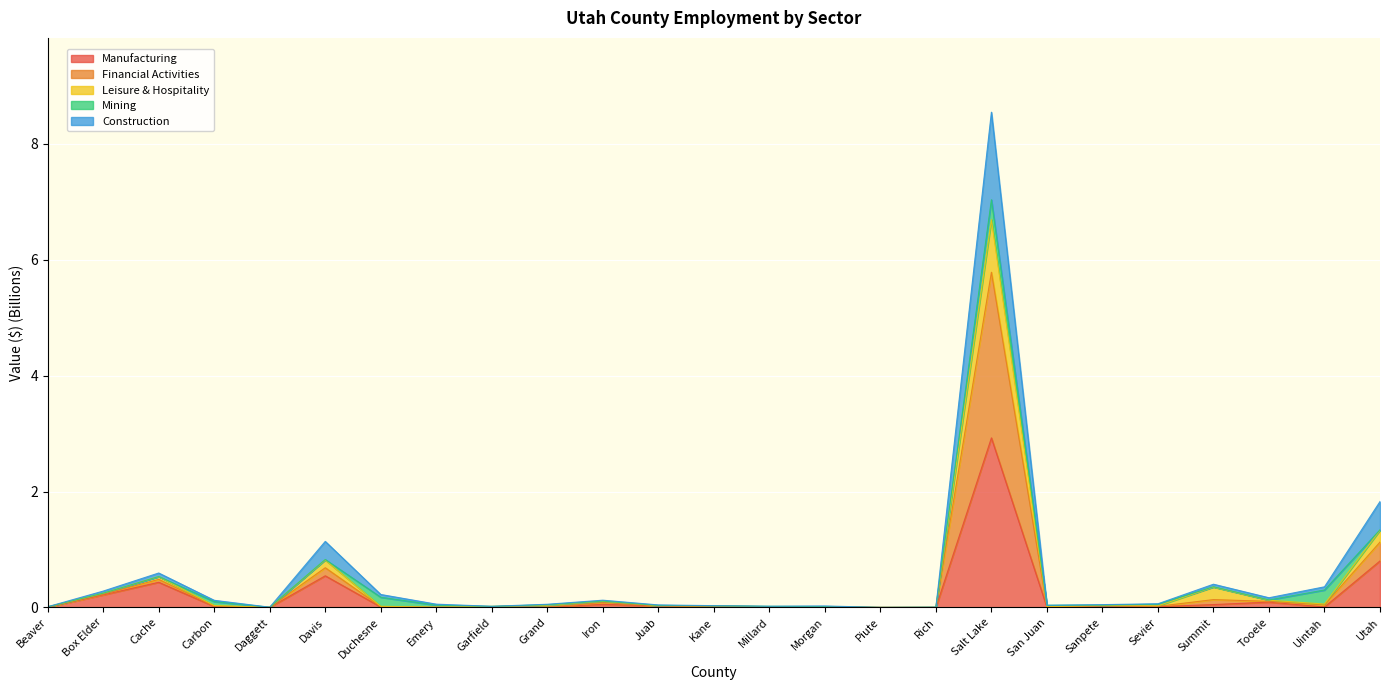

The Manufacturing series shows 0.0 at Piute. True or false?

True